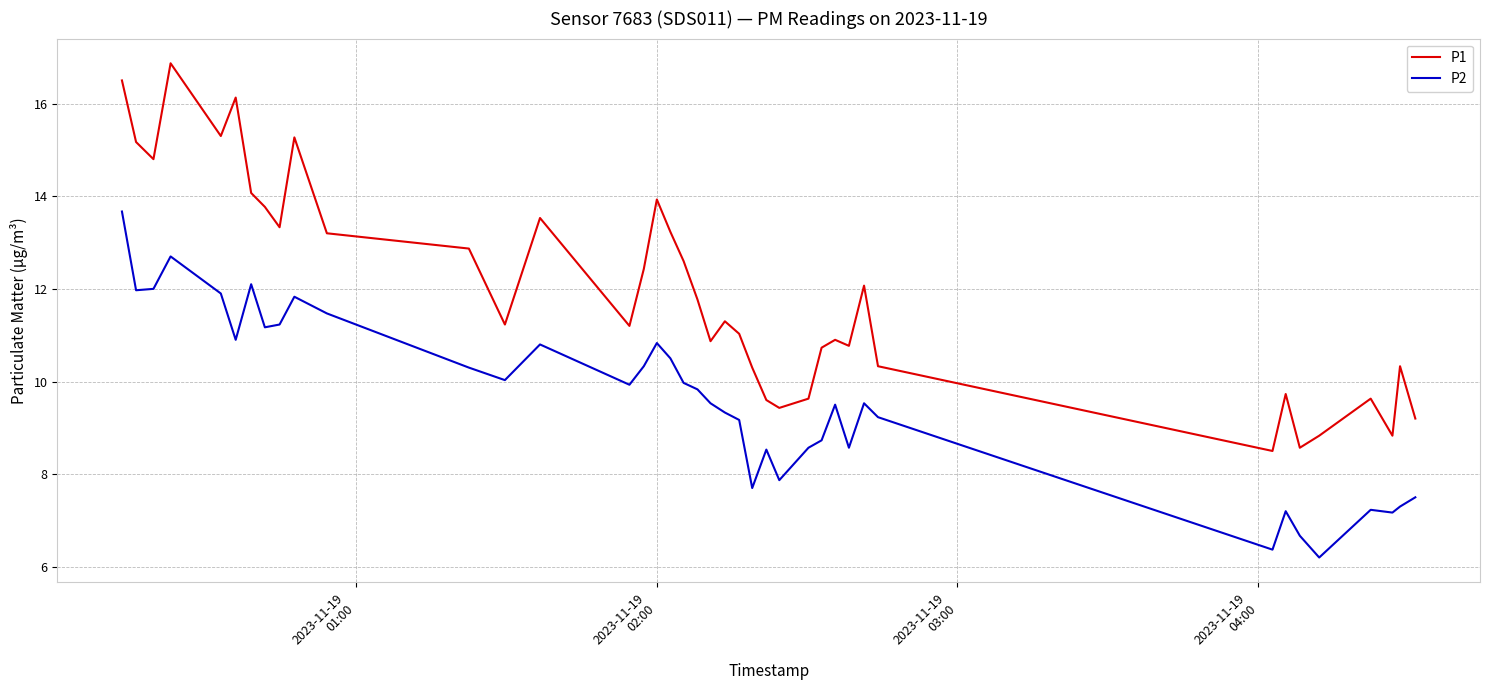

Which series has the largest range (max minus min)?

P1